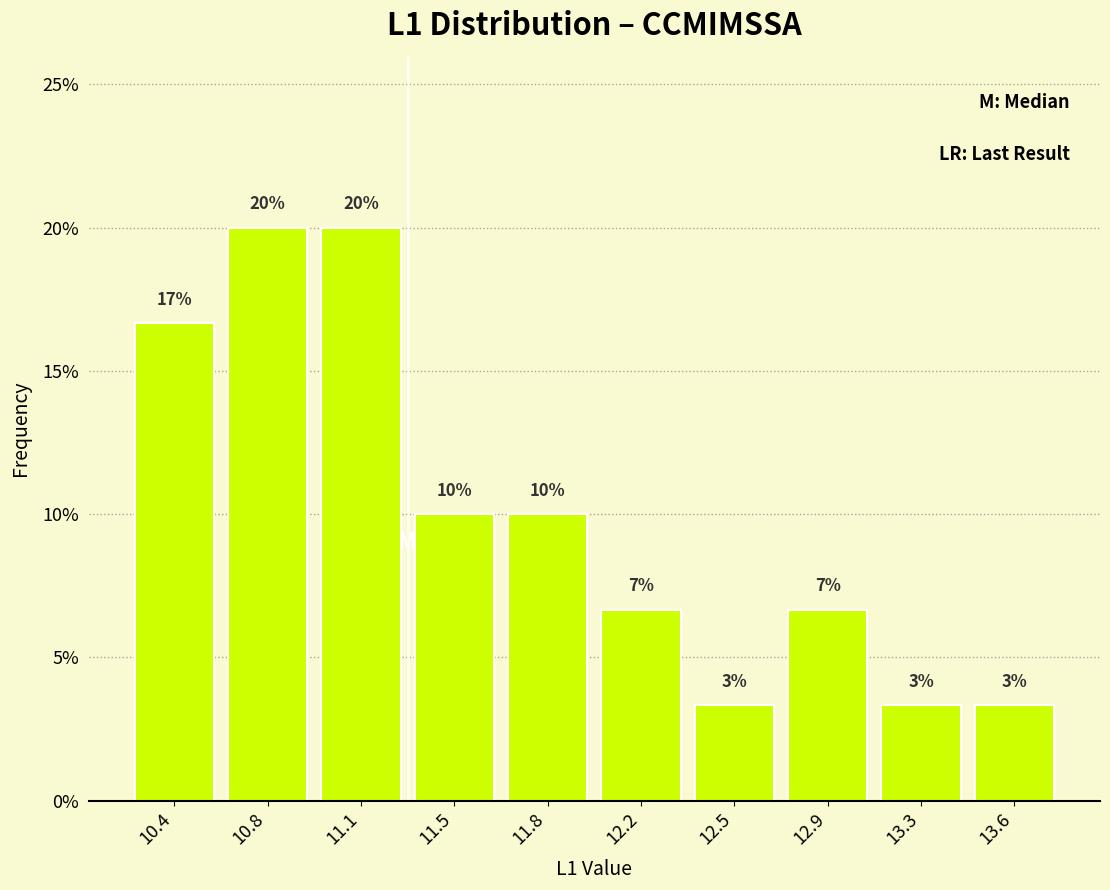

Are the bars horizontal?

No